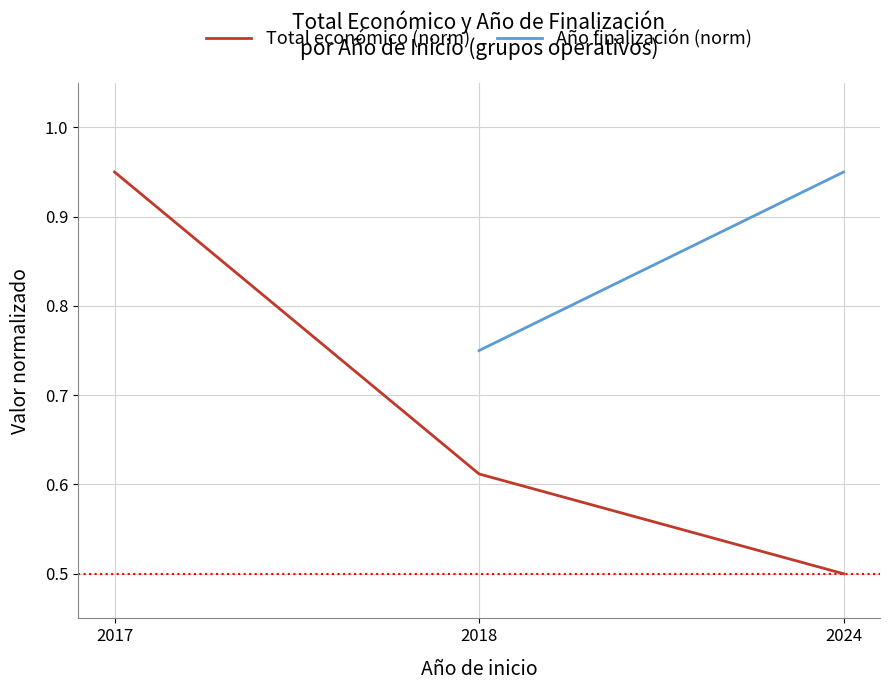

What is the value of the Año finalización (norm) point at the 2nd from the left?

0.8